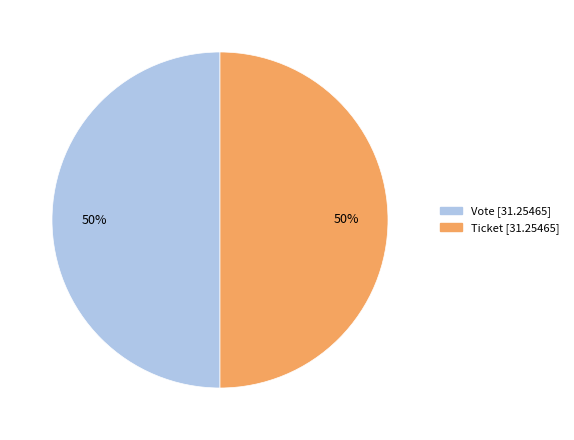

To the nearest percent, what is the average slice percentage?

50%